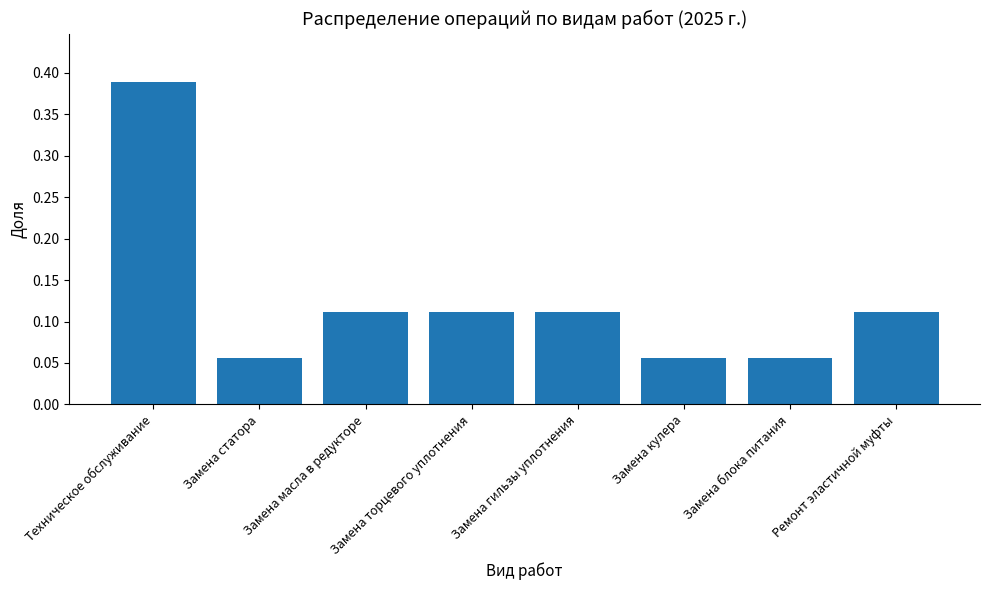

What is the sum of the values at Замена масла в редукторе and Ремонт эластичной муфты?

0.2